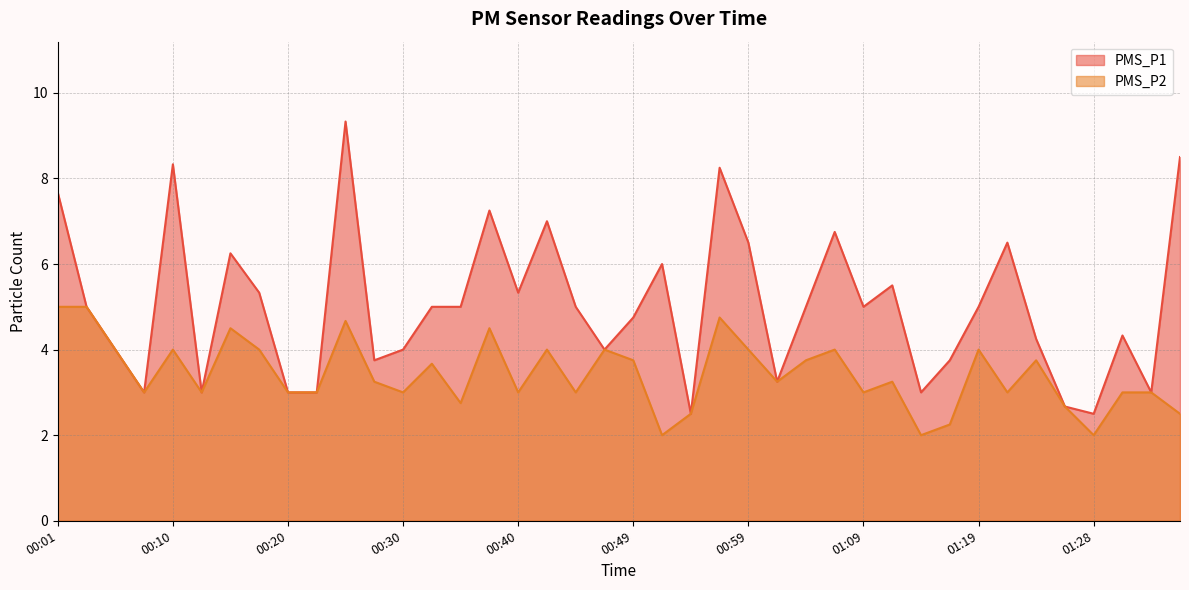

Between 00:57 and 01:31, which is larger?

00:57